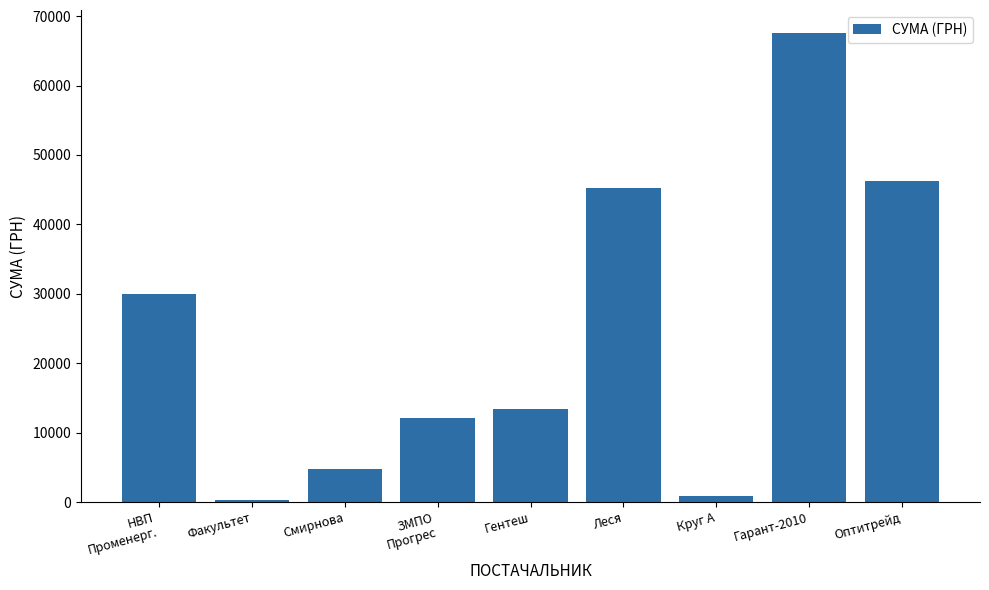

What is the maximum value shown in the chart?

67498.4